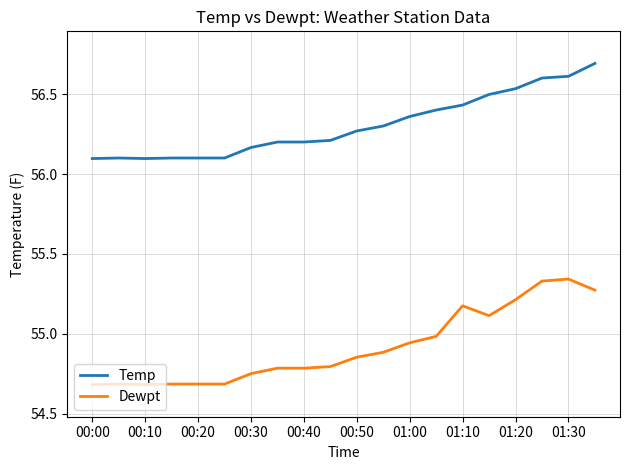

Is this an area chart (filled region under the line)?

No